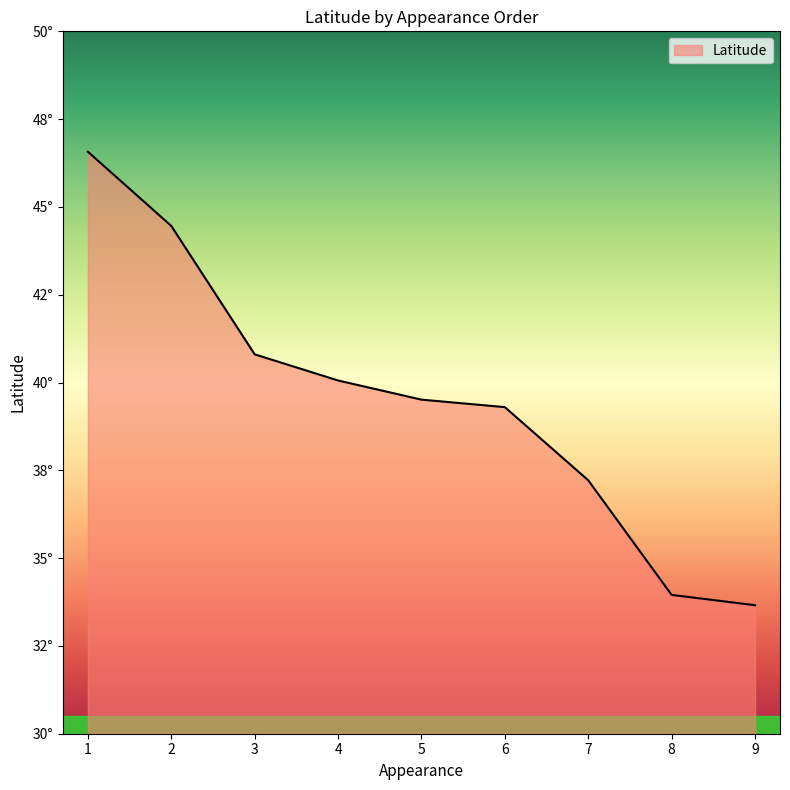

Does the chart display data point markers on the line(s)?

No